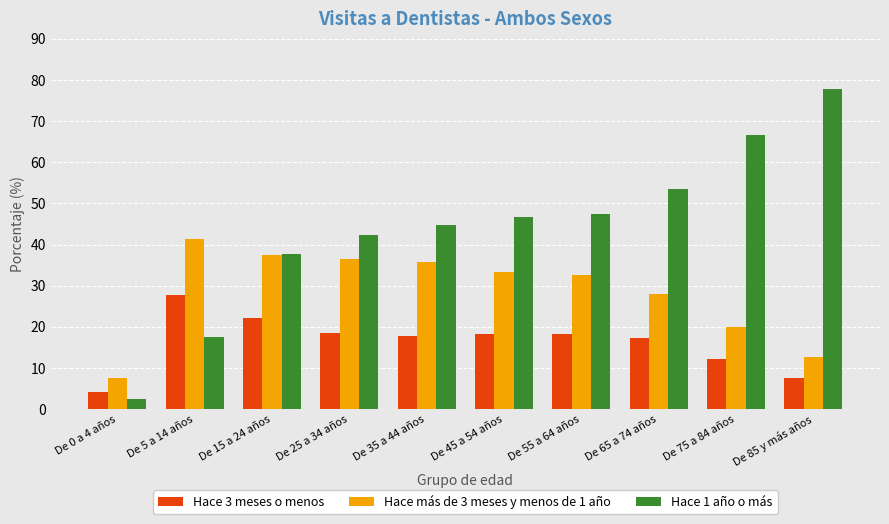

Rank the series by their average value, from lowest to highest.

Hace 3 meses o menos, Hace más de 3 meses y menos de 1 año, Hace 1 año o más